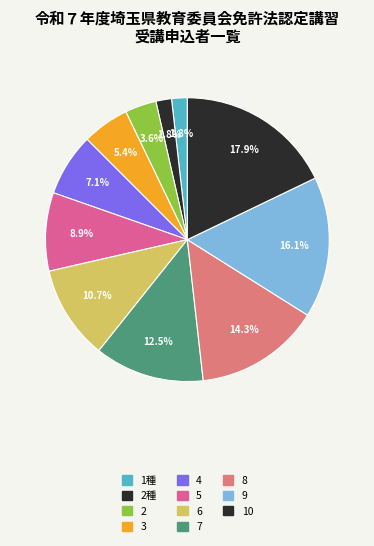

Which category has the biggest portion of the pie?

10